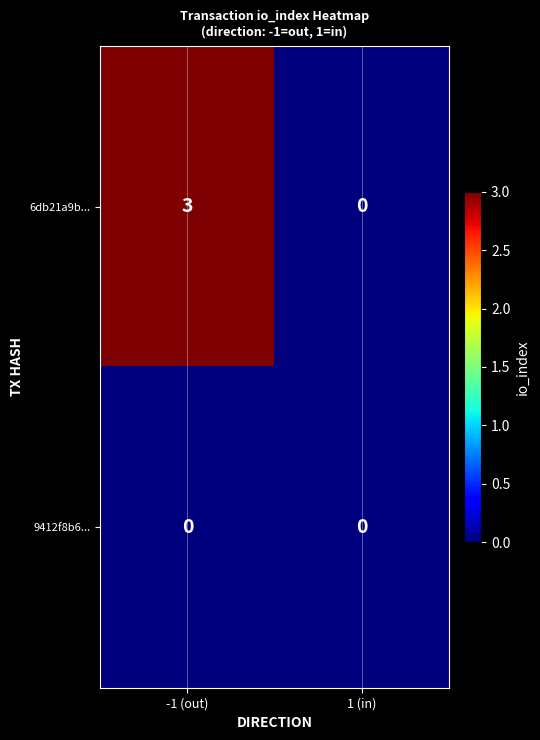

List the series in order of their peak value, highest first.

6db21a9b..., 9412f8b6...